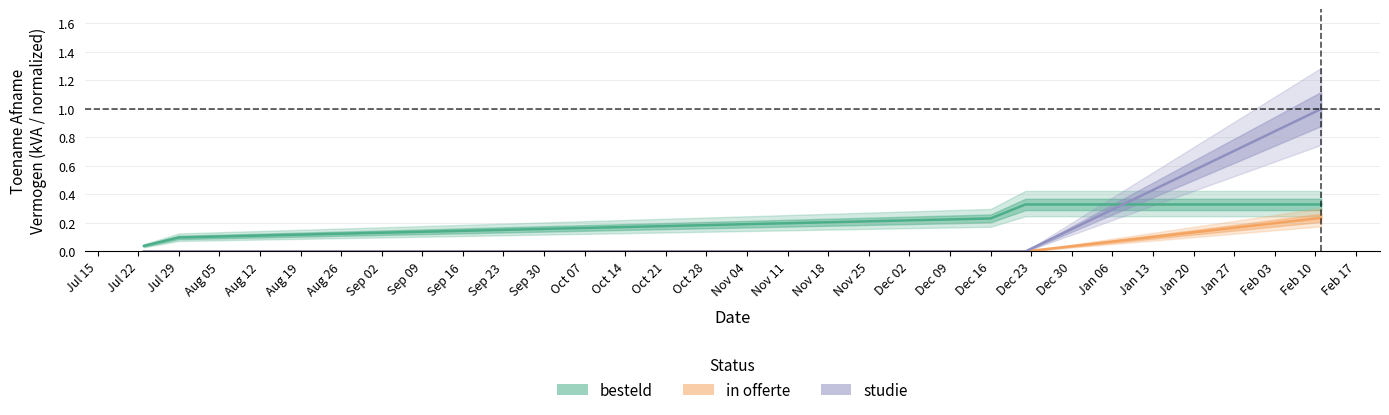

Rank the categories by studie value from lowest to highest.

Jul 15, Jul 22, Jul 29, Aug 05, Aug 12